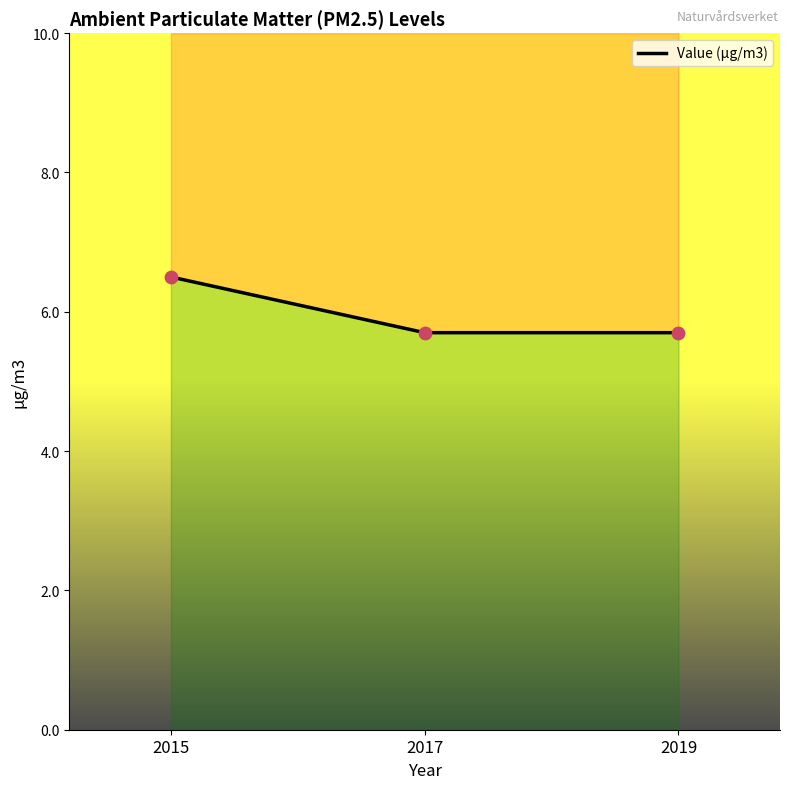

What is the change in value from 2015 to 2019?

-0.8